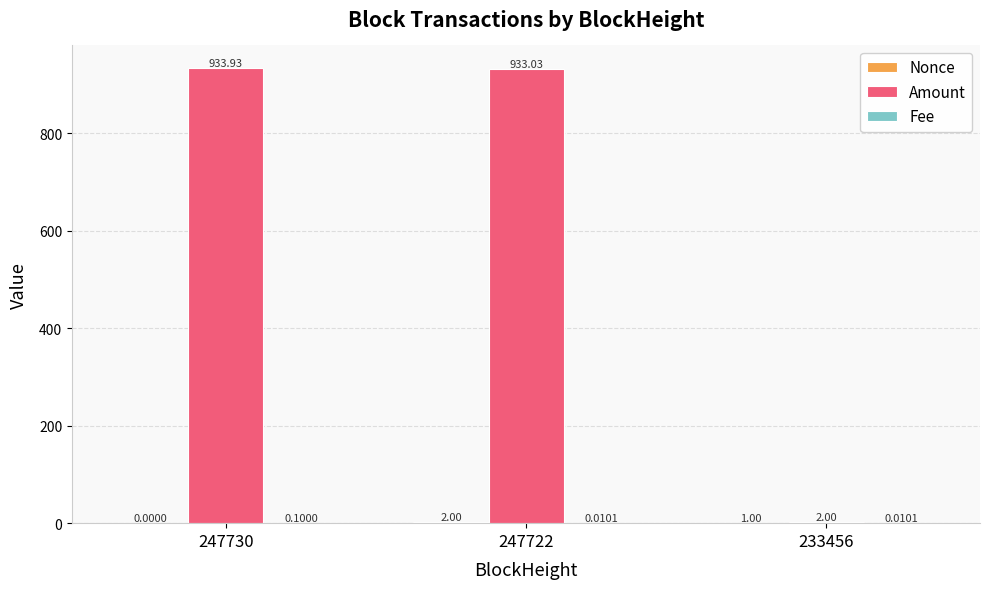

What is the sum of all Amount values?

1869.0